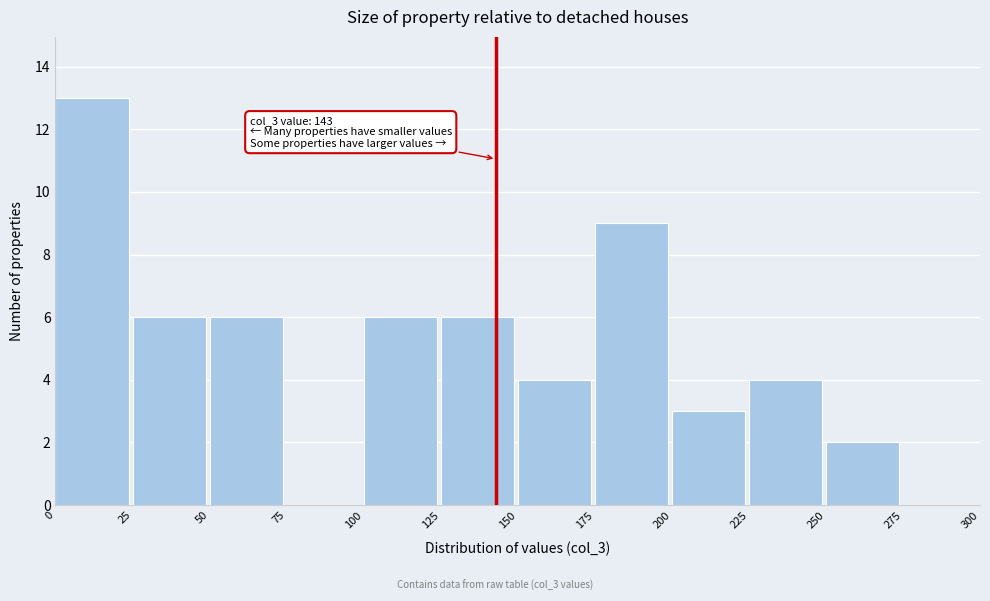

Which range on the x-axis has the tallest bar?

0 to 25